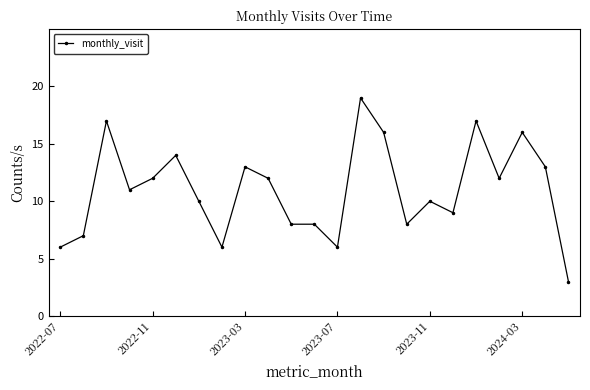

Reading left to right, transcribe all the data shown in this chart.

6	7	17	11	12	14	10	6	13	12	8	8	6	19	16	8	10	9	17	12	16	13	3